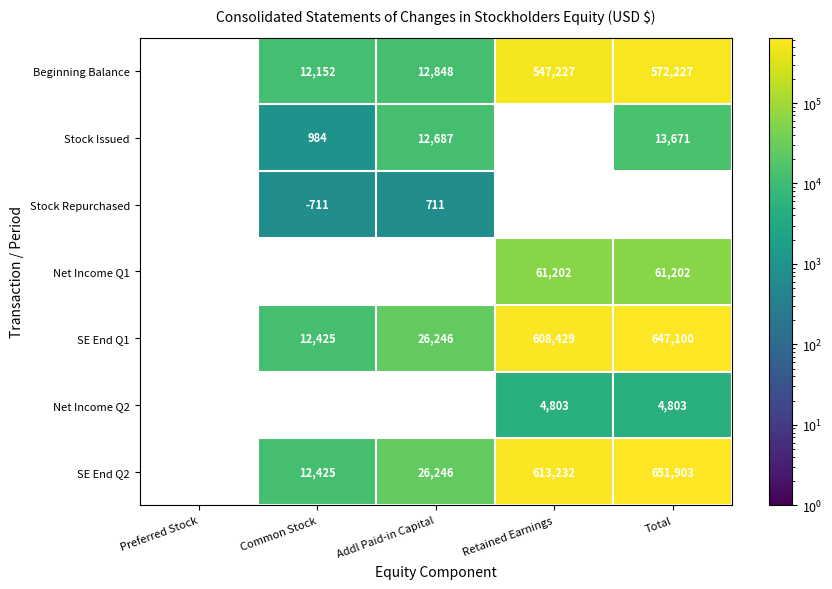

True or false: SE End Q1 has a value of 5403 at Addl Paid-in Capital.

False